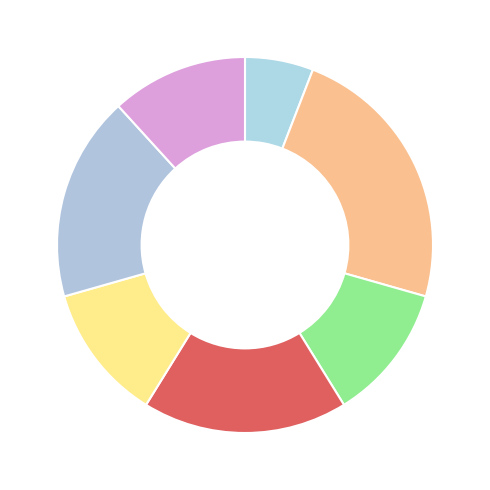

How many slices are in this pie chart?

7